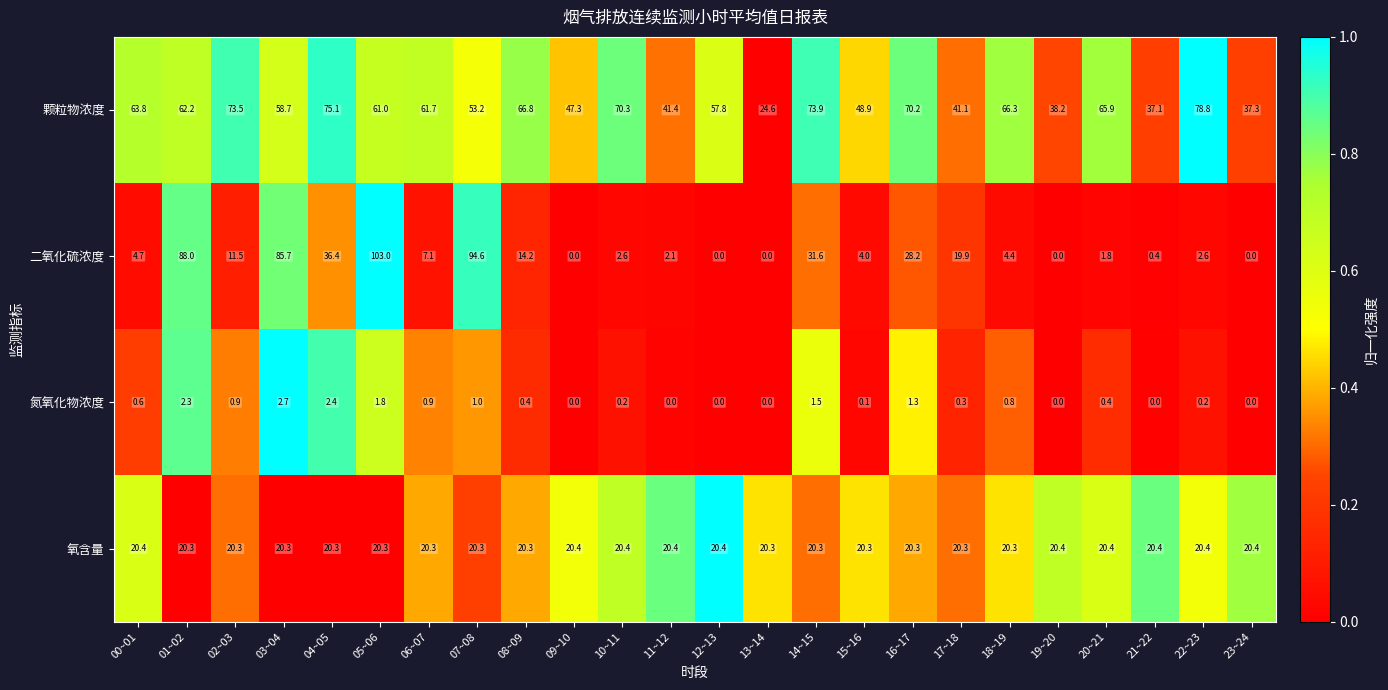

What is the average value of the 氧含量 series?

20.3